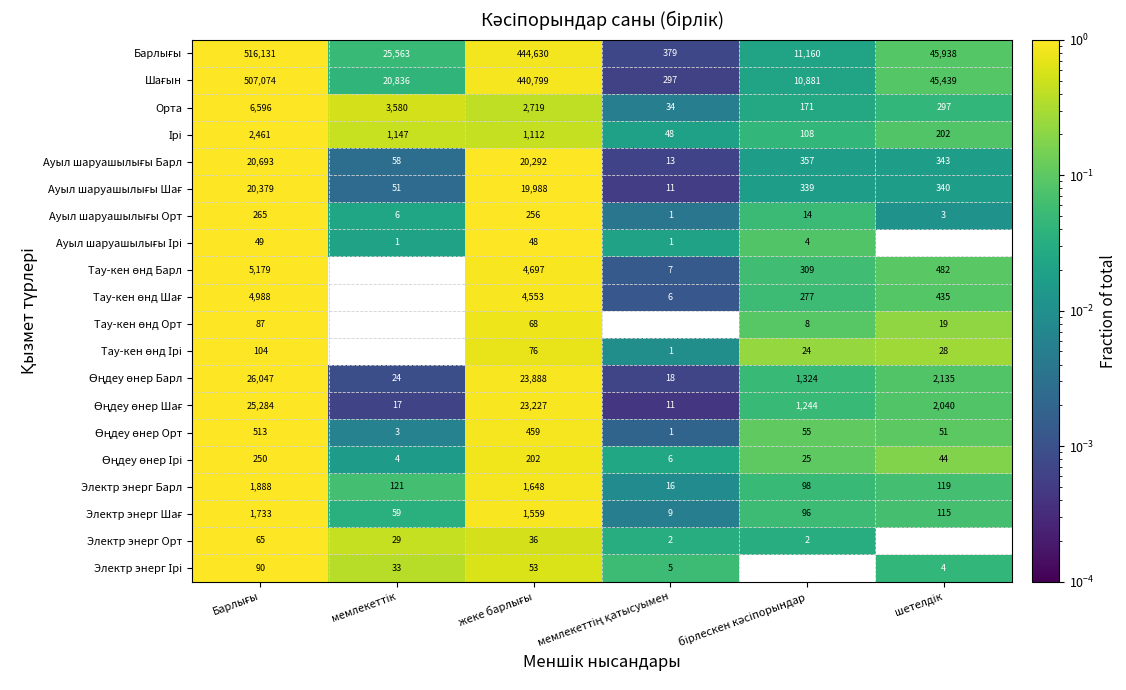

At how many categories does at least one series exceed 0?

6